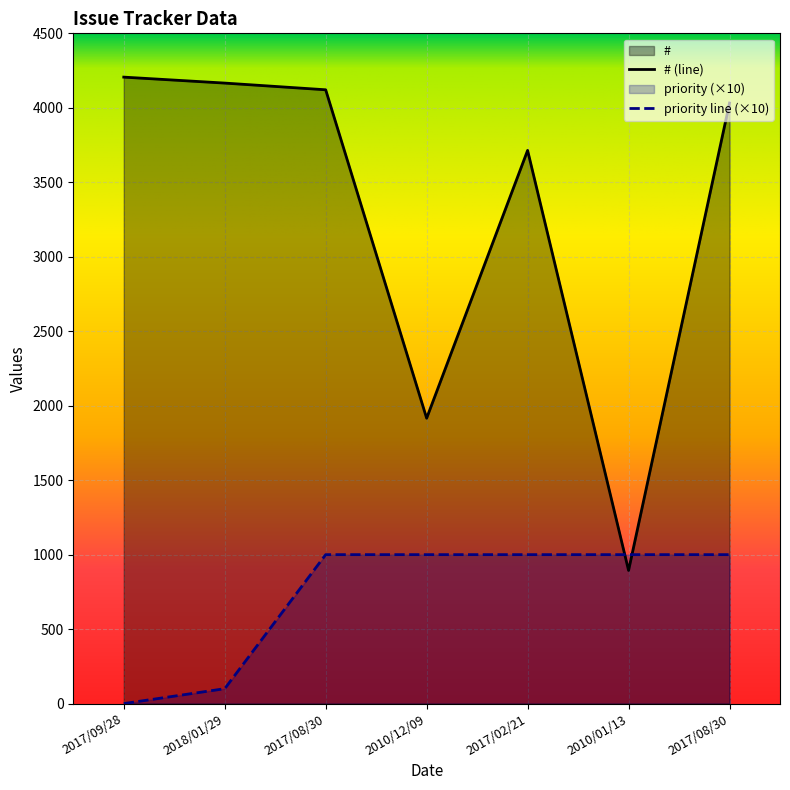

Is the value of # at 2017/02/21 greater than the value of priority at 2017/08/30?

Yes